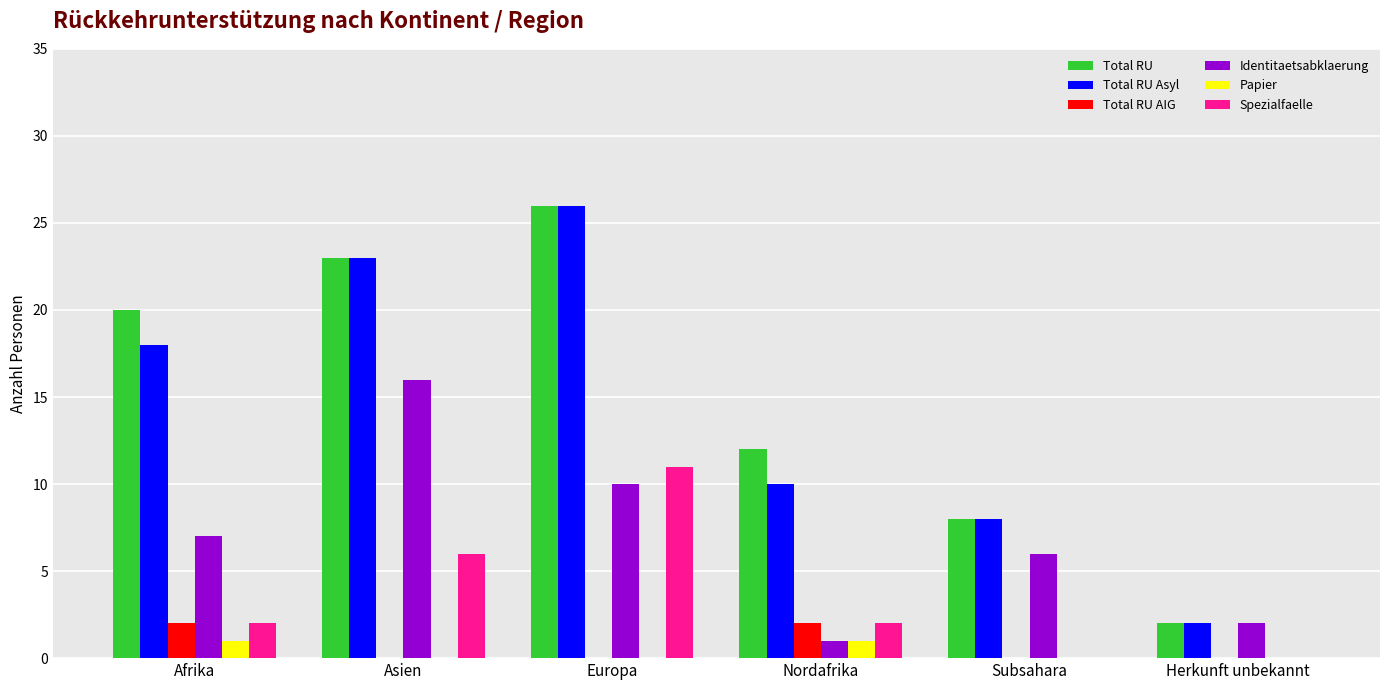

What is the sum of the Identitaetsabklaerung values at Asien and Europa?

26